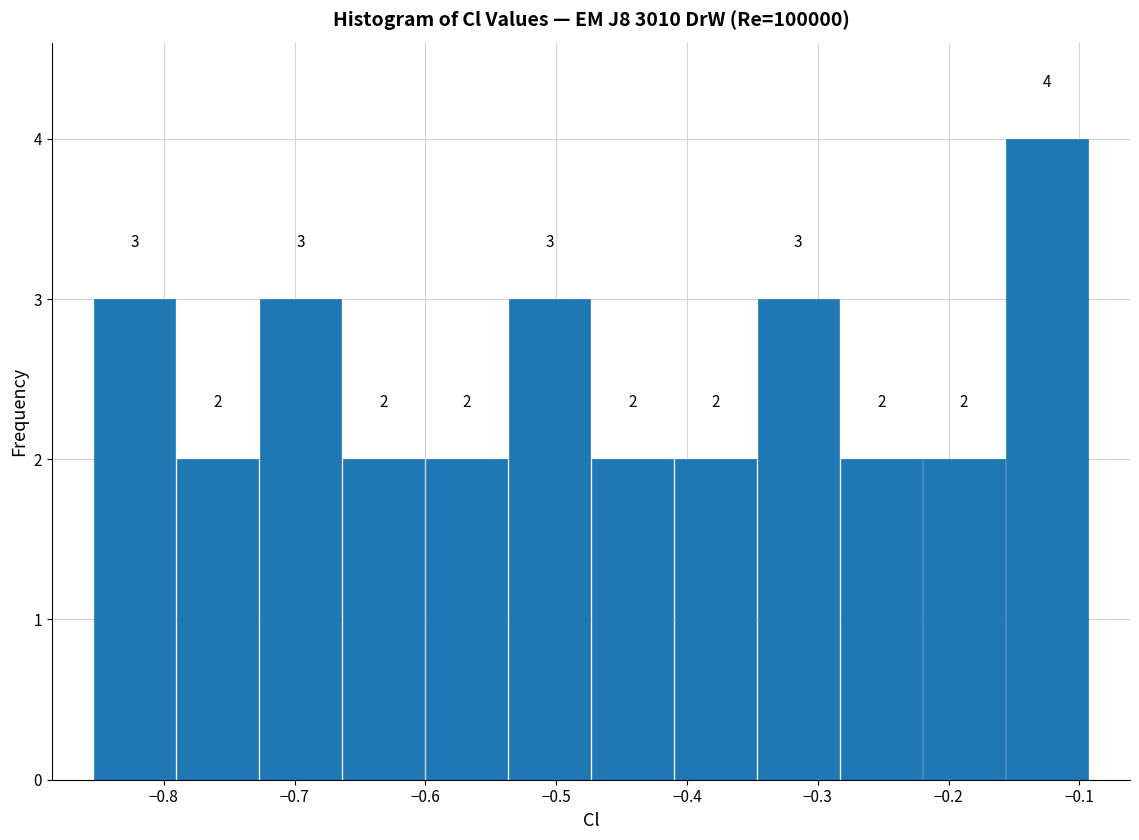

Reading left to right, list every bar in this chart as the range it spans on the x-axis followed by its height. The bar edges are not printed on the chart, so give them approximately, as read against the axis.

-0.85 to -0.79: 3
-0.79 to -0.73: 2
-0.73 to -0.66: 3
-0.66 to -0.60: 2
-0.60 to -0.54: 2
-0.54 to -0.47: 3
-0.47 to -0.41: 2
-0.41 to -0.35: 2
-0.35 to -0.28: 3
-0.28 to -0.22: 2
-0.22 to -0.16: 2
-0.16 to -0.09: 4